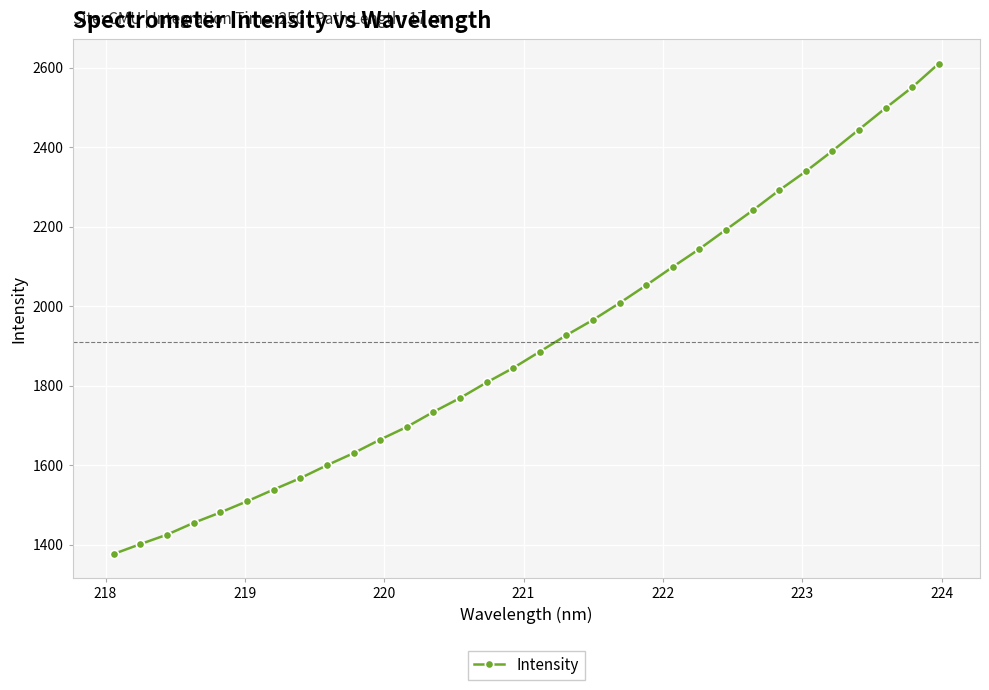

What is the minimum value shown in the chart?

1377.4